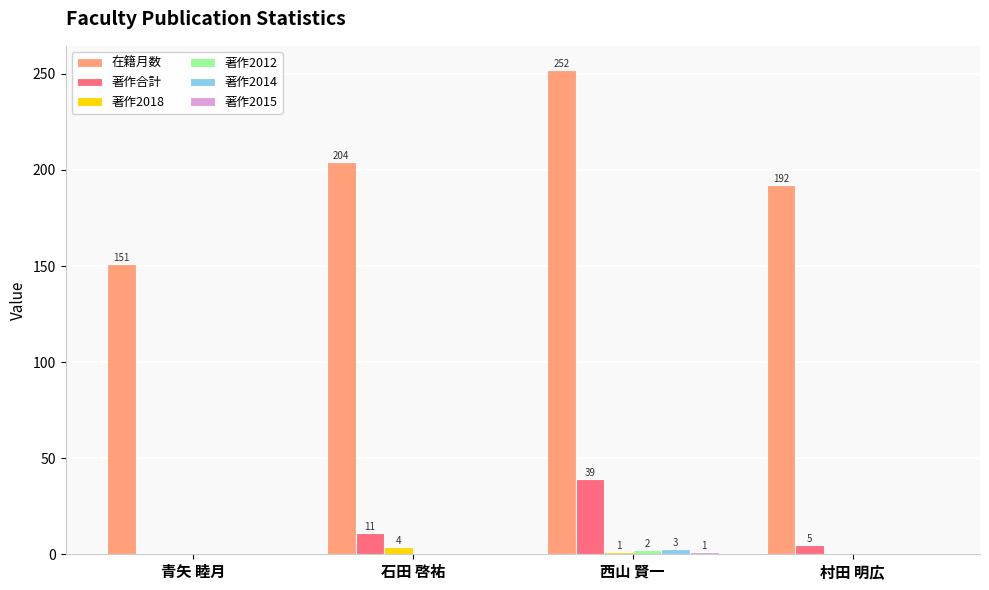

At which category is the sum across all series the highest?

西山 賢一